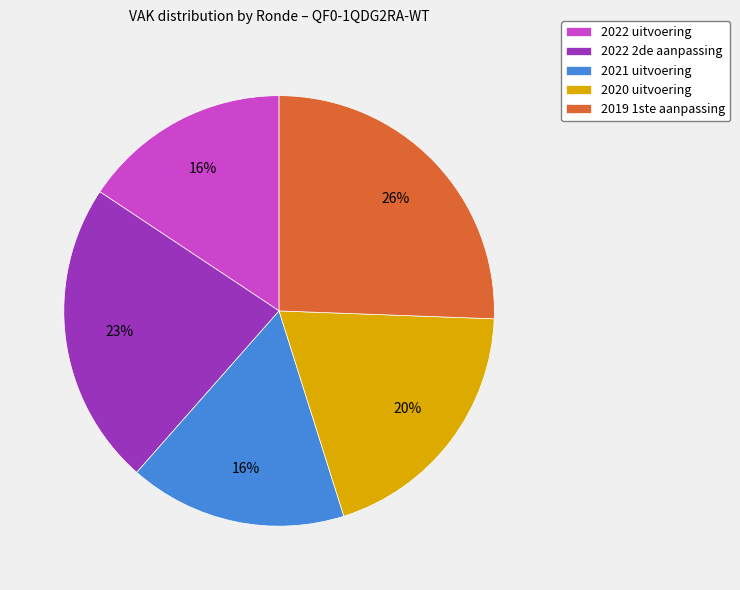

Which slice is the largest?

2019 1ste aanpassing